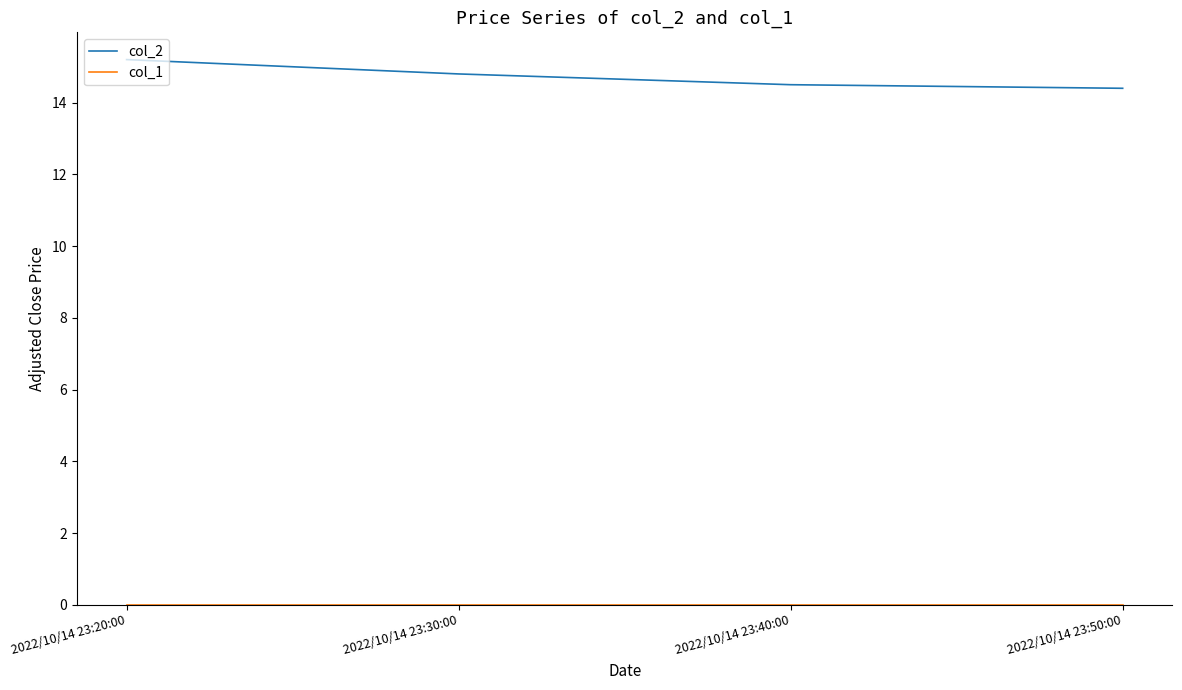

True or false: col_2 has more than 2 interior local peaks.

False